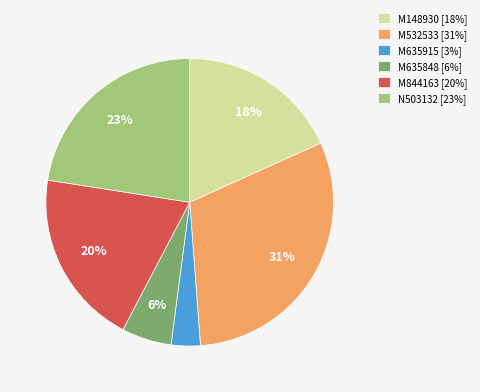

True or false: M148930 accounts for 18% of the total.

True